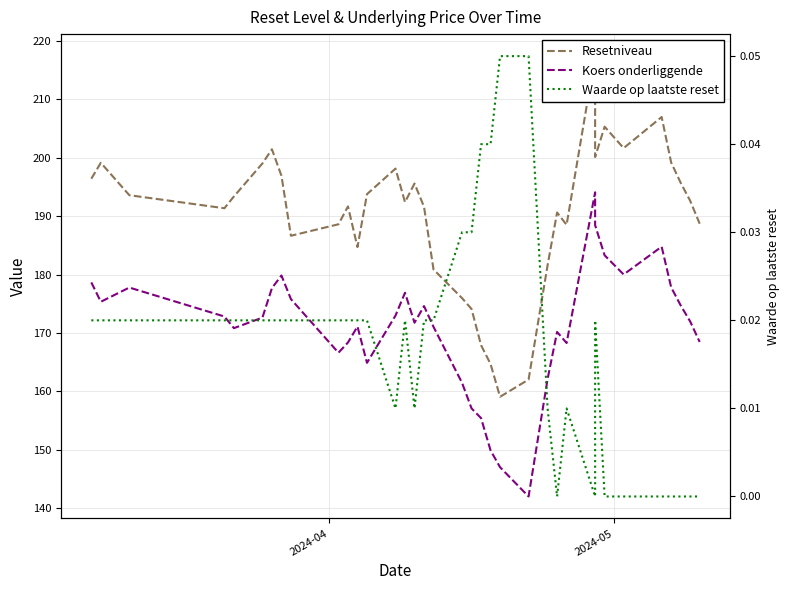

What is the value of the Resetniveau point at the 33rd from the left?

206.9